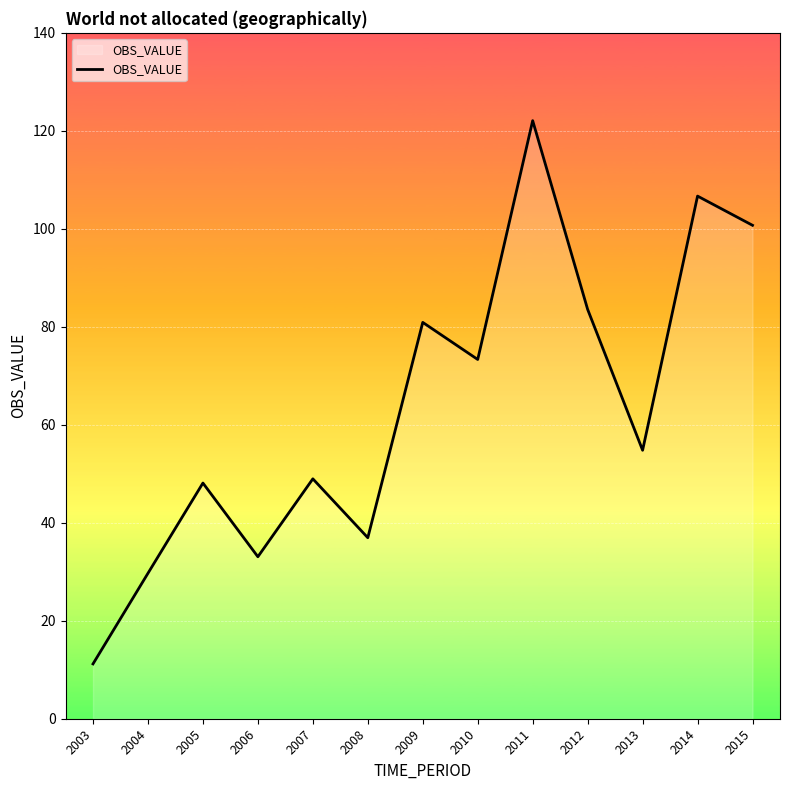

The chart shows a value of 106.7 at 2014. True or false?

True